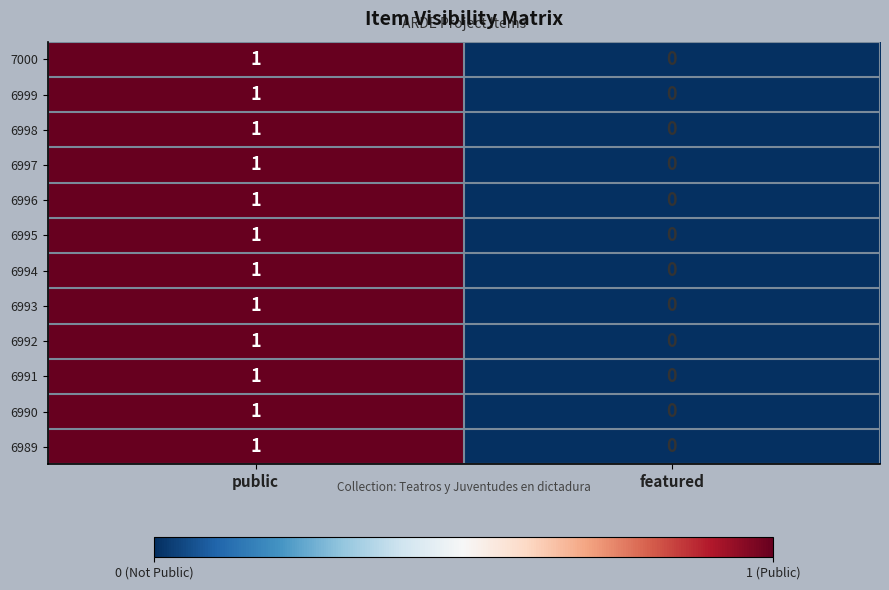

How many data points in 6995 are less than 1?

1